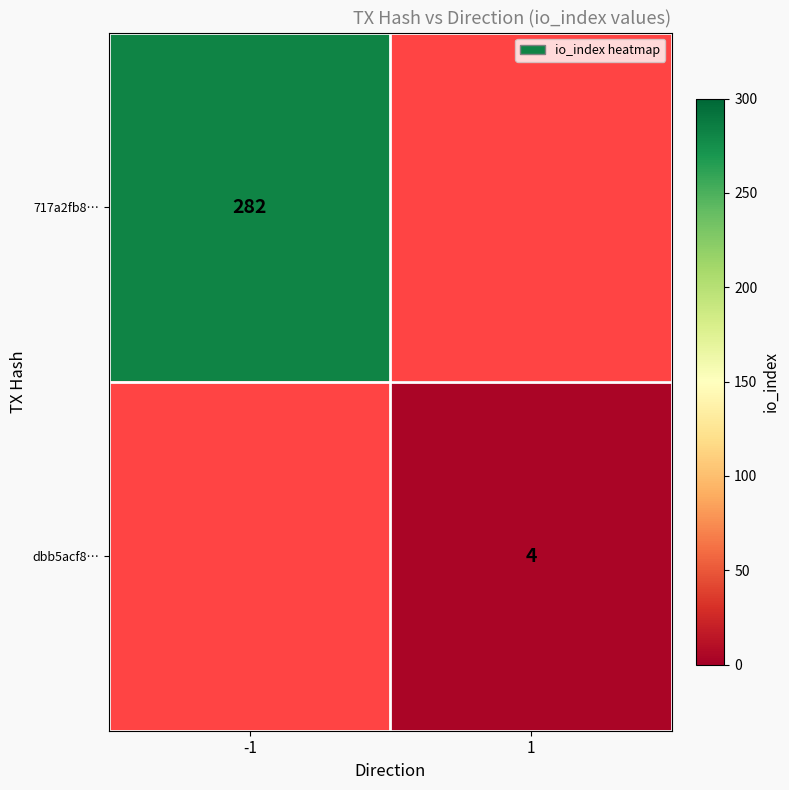

Is it true that 717a2fb8… equals 282 at -1?

True